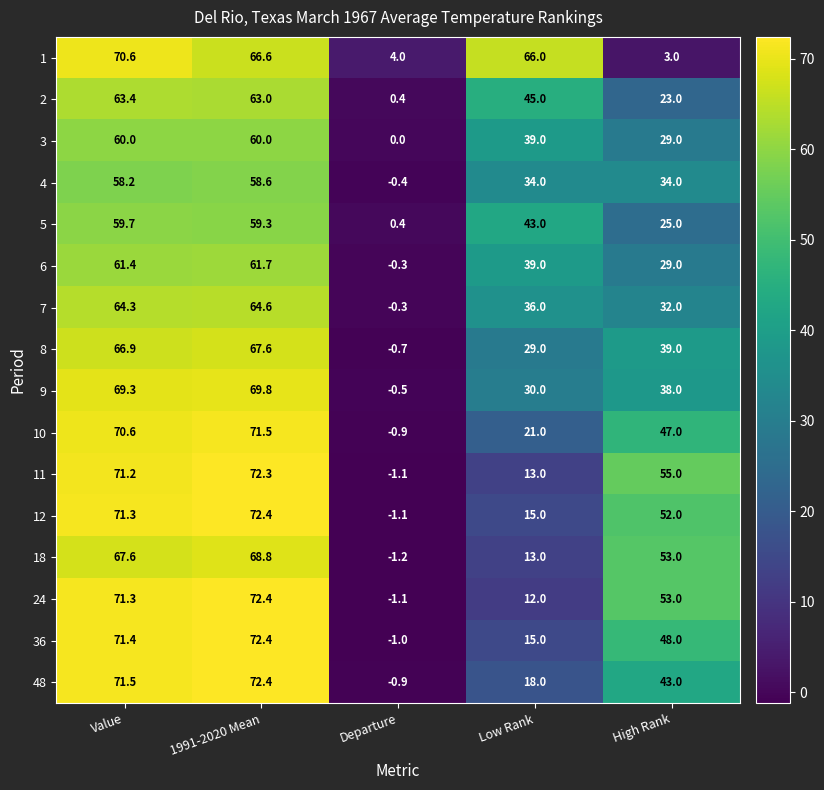

Which category has the lowest value across all series?

Departure